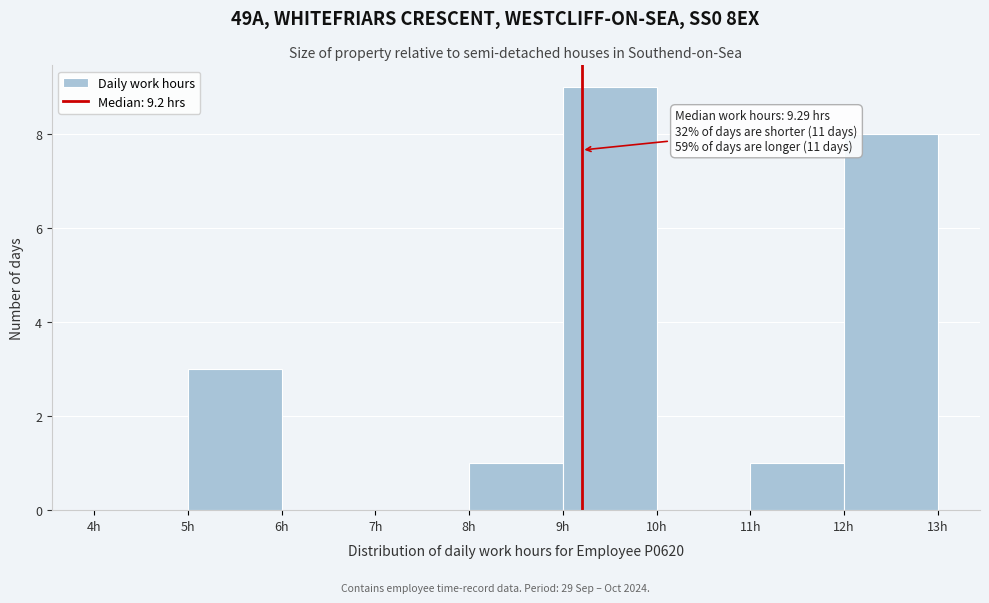

Over which range of the x-axis is the bar tallest?

9 to 10